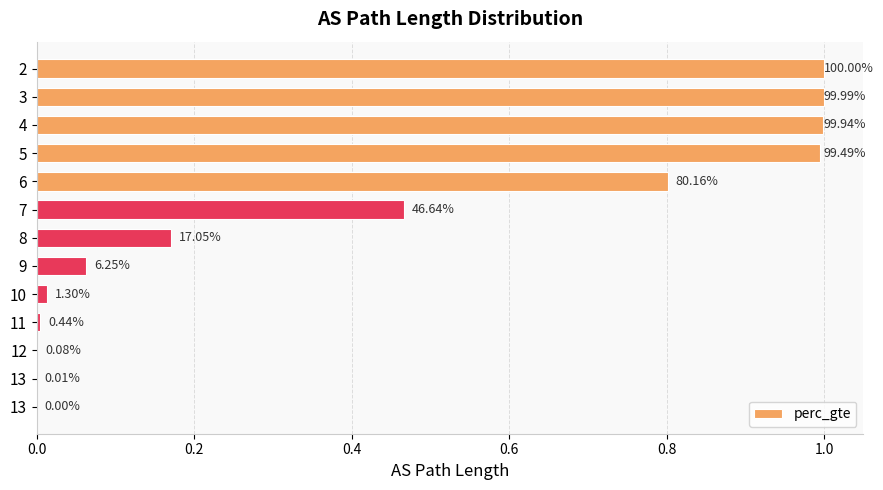

Are the bars horizontal?

Yes